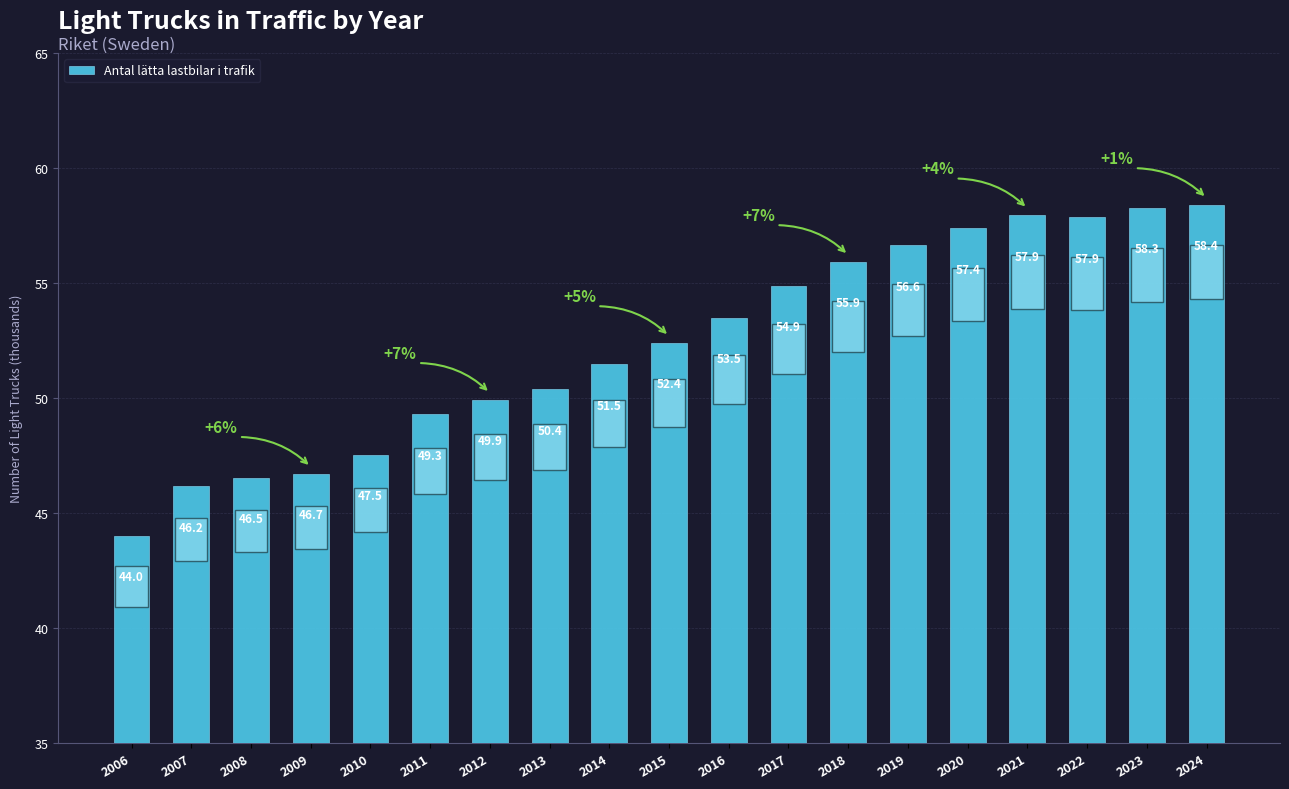

Does the chart contain any negative values?

No